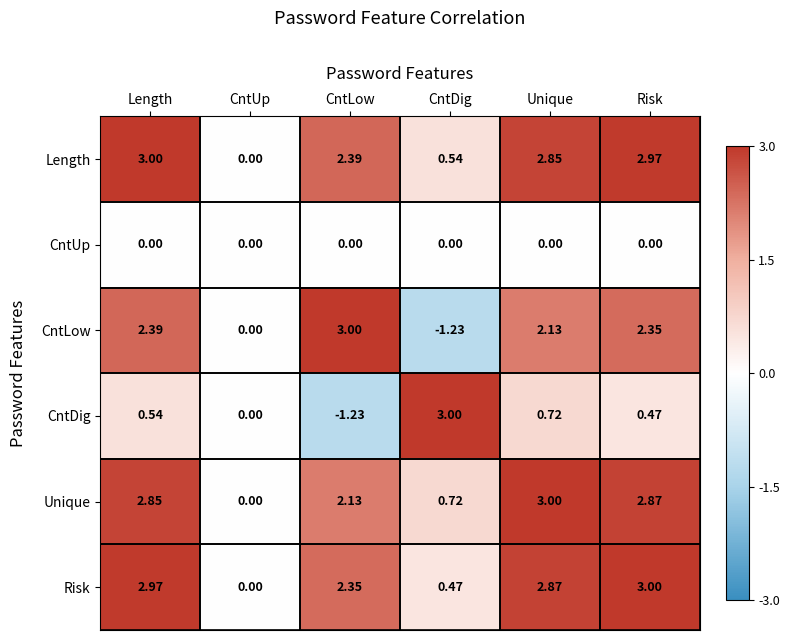

Which category has the highest value in the Risk series?

Risk